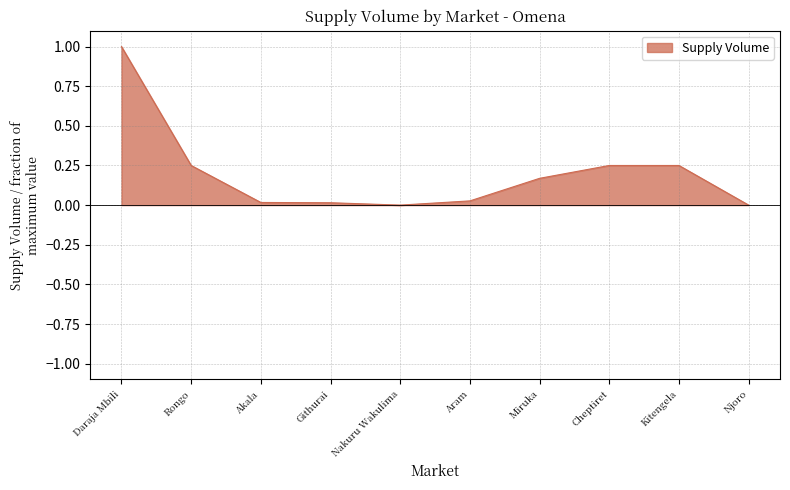

Which label corresponds to the largest value in the chart?

Daraja Mbili